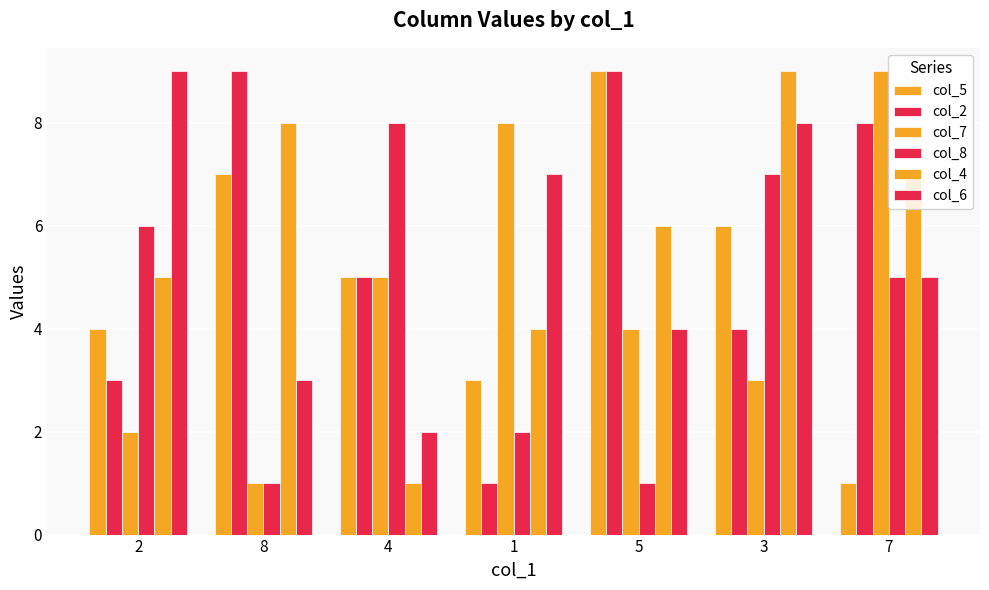

Rank the series at 8 from highest to lowest value.

col_2, col_4, col_5, col_6, col_7, col_8